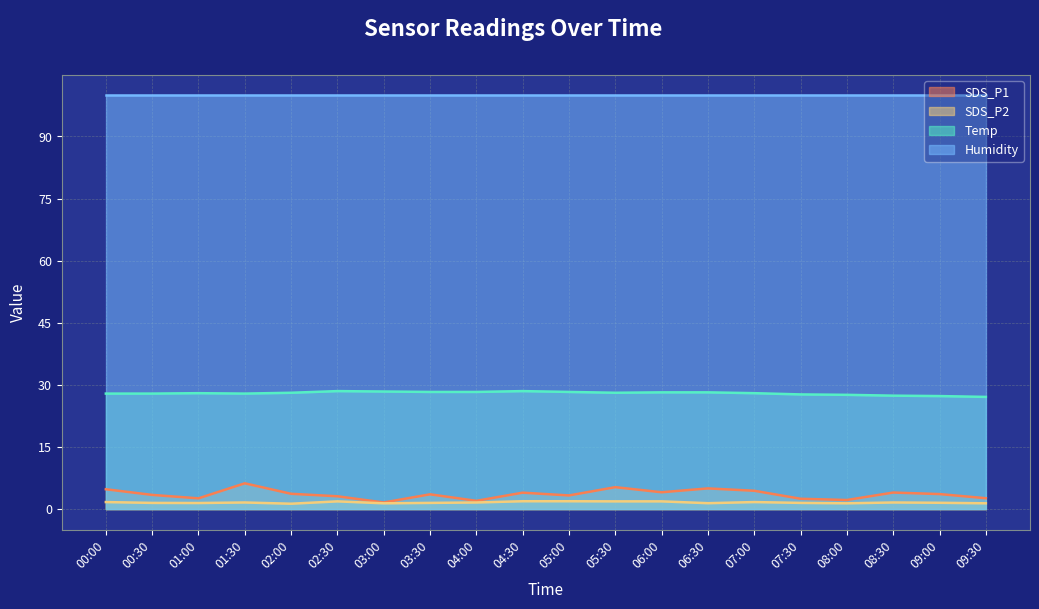

What is the maximum value shown in the chart?

99.9